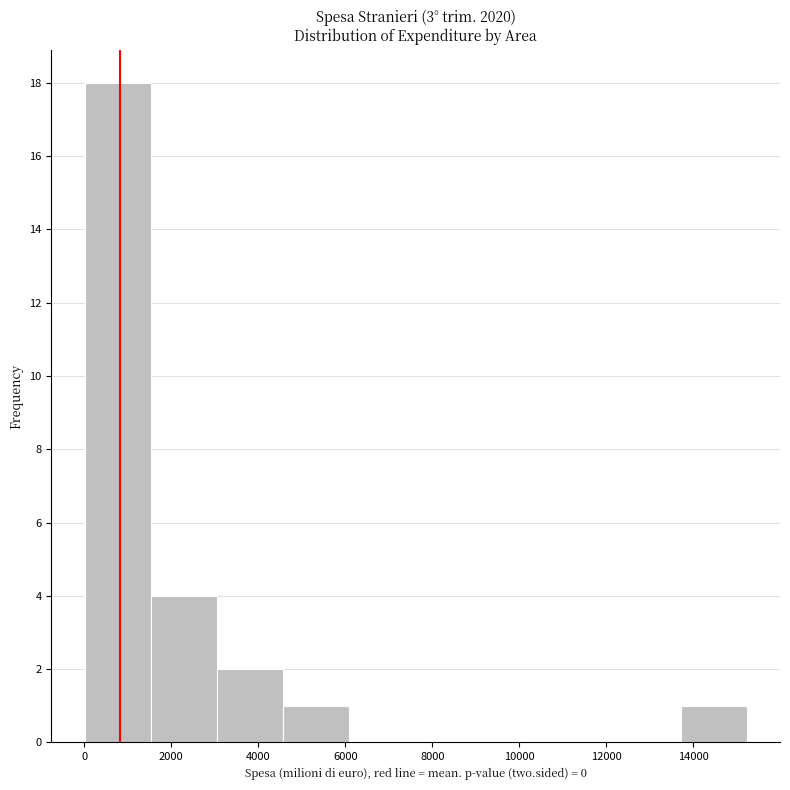

Over which range of the x-axis is the bar tallest?

0 to 1600